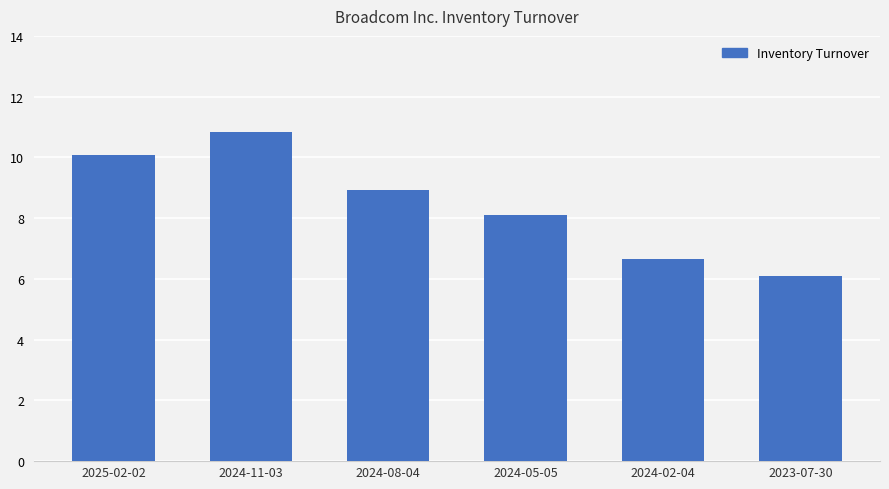

What is the minimum value shown in the chart?

6.1